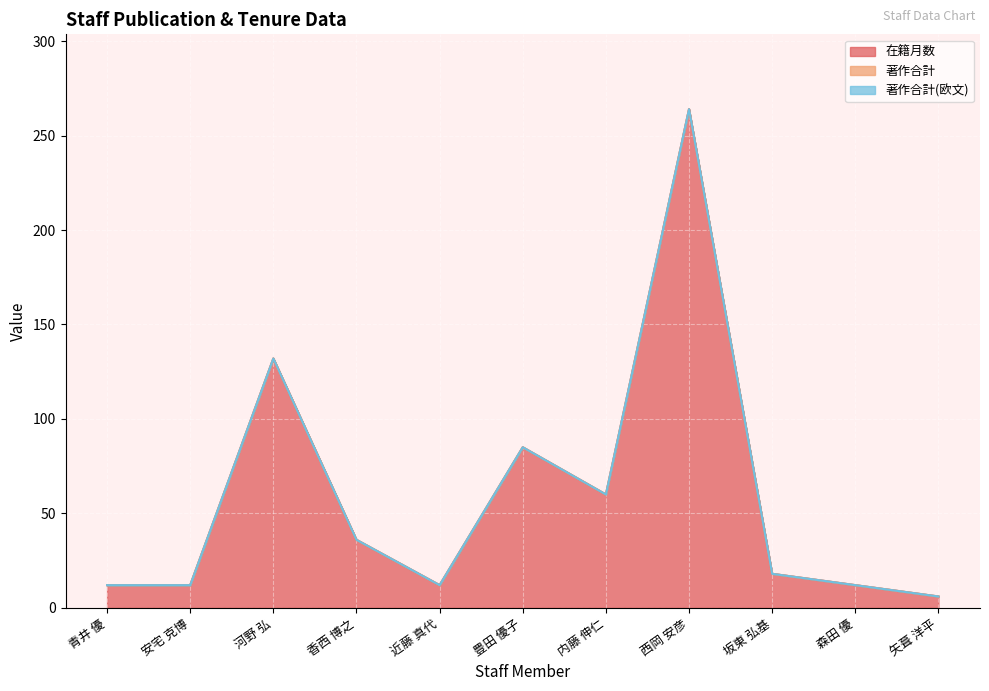

What is the difference between the 在籍月数 values at 河野 弘 and 森田 優?

120